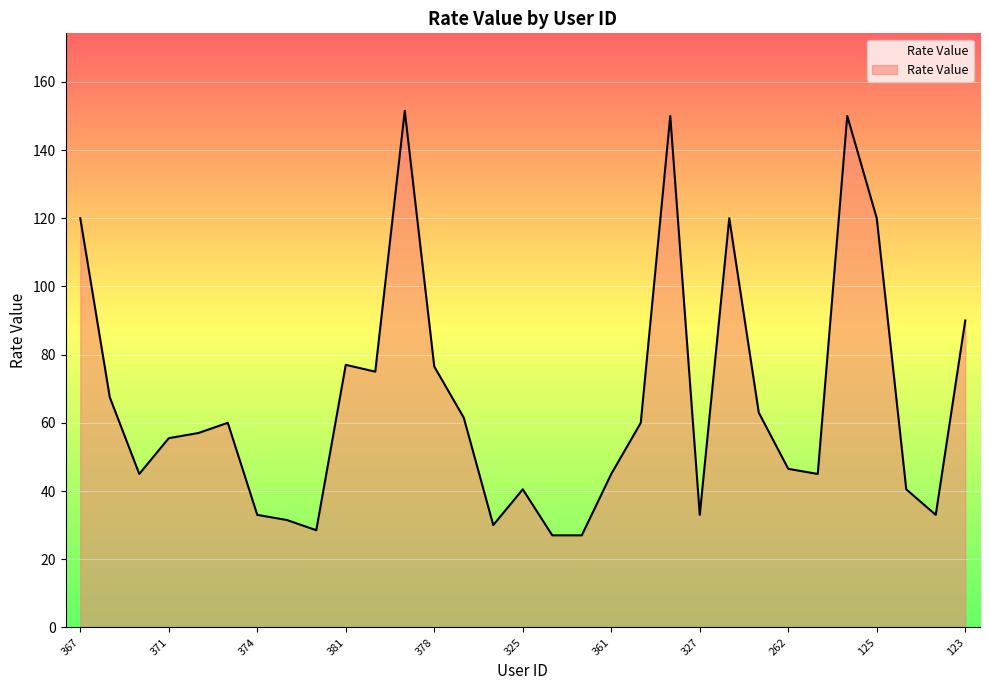

What is the greatest value displayed?

151.5